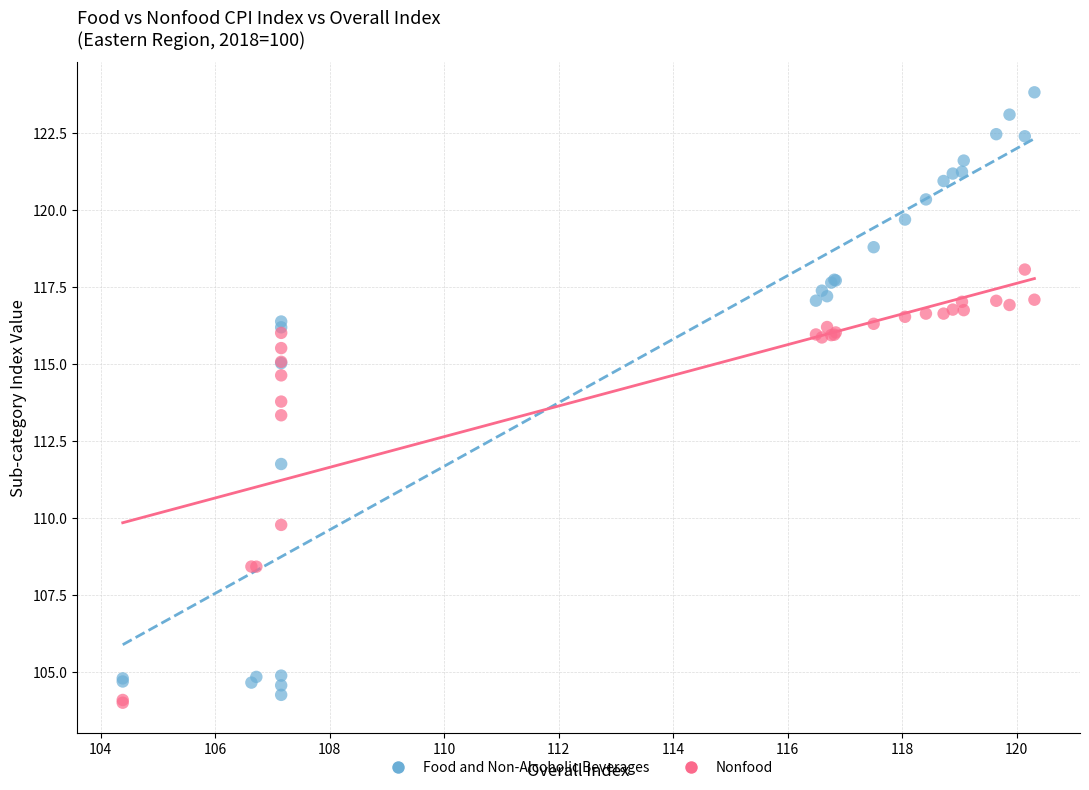

What are all the series names shown in the legend?

Food and Non-Alcoholic Beverages, Nonfood